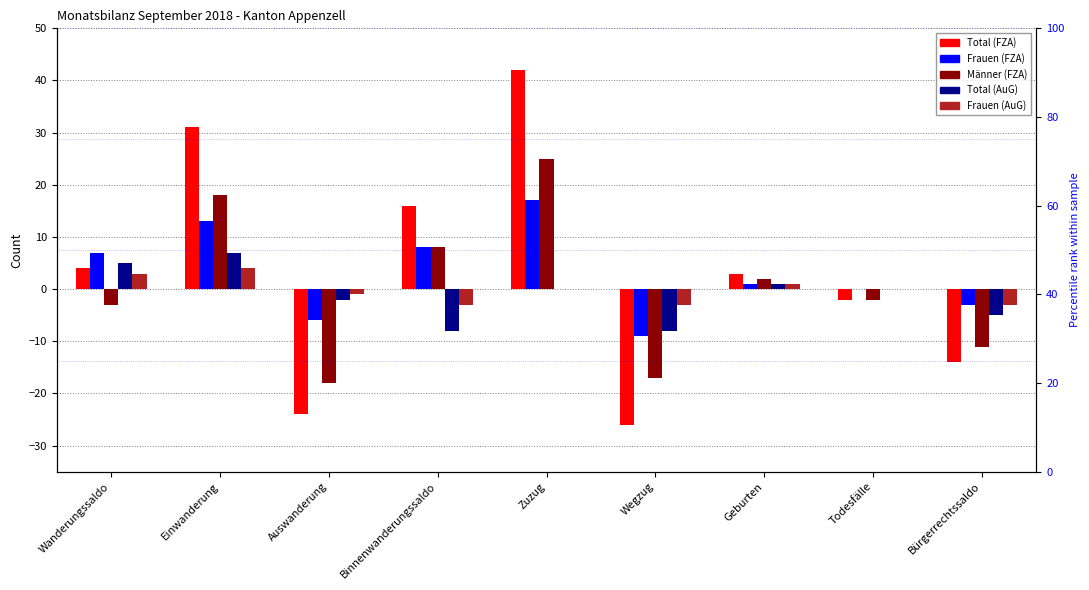

What position from the right is Bürgerrechtssaldo?

1